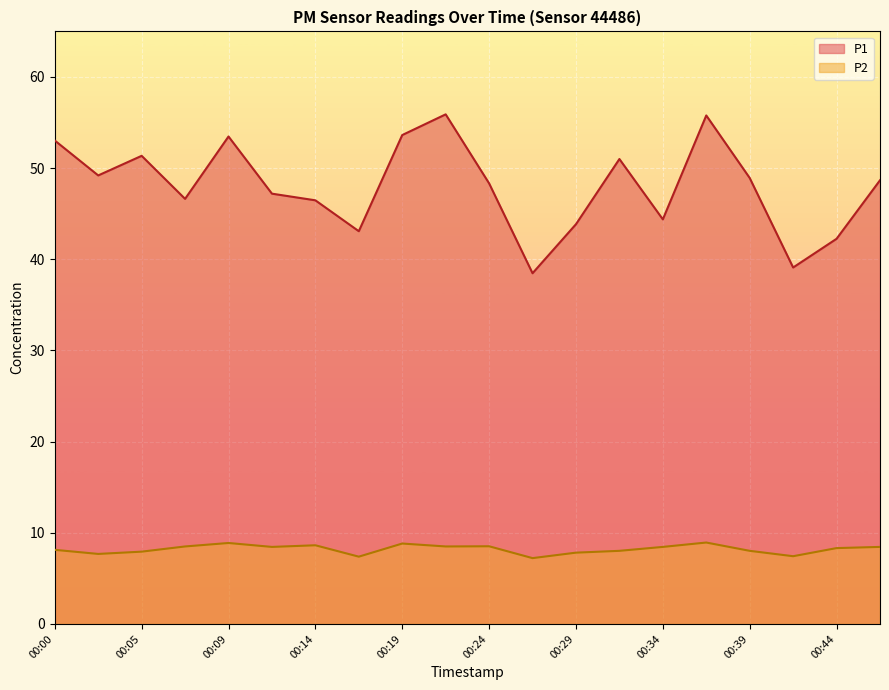

Which category has the highest value in the P2 series?

00:36